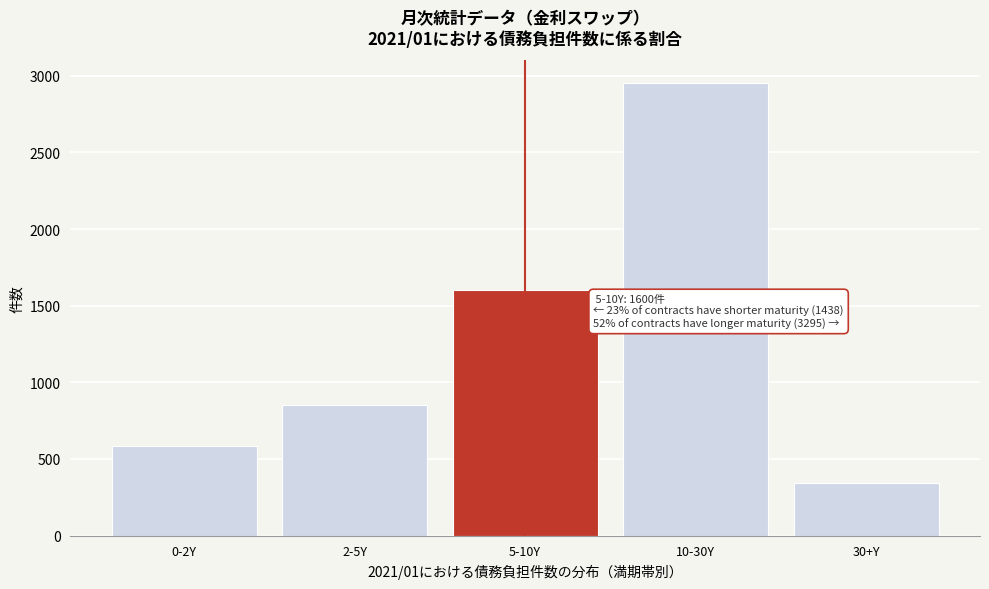

Reading left to right, what are all the values shown in this chart?

585	853	1600	2952	343